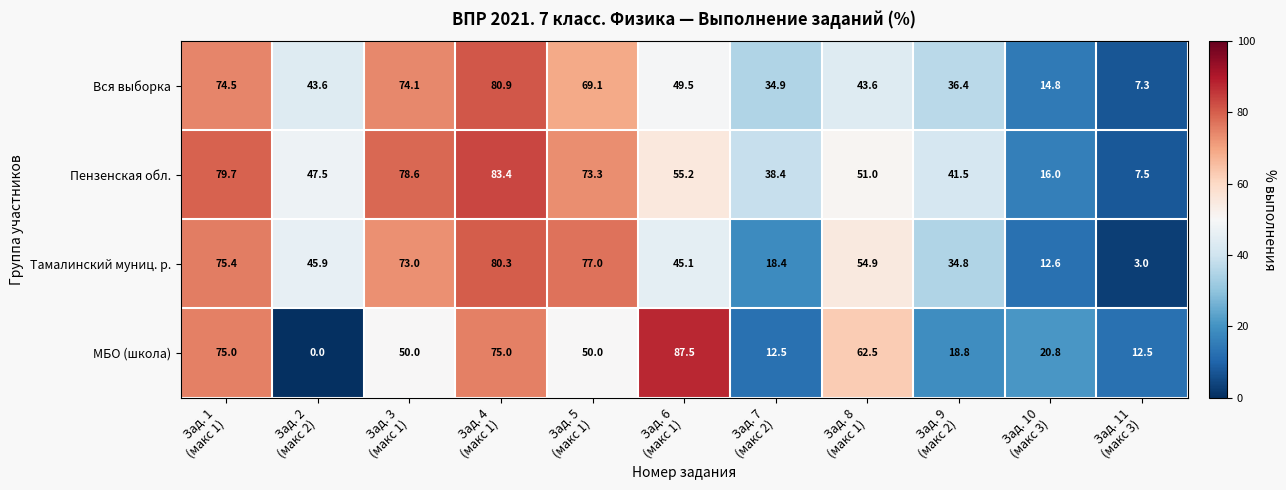

What is the maximum value for Вся выборка?

80.9